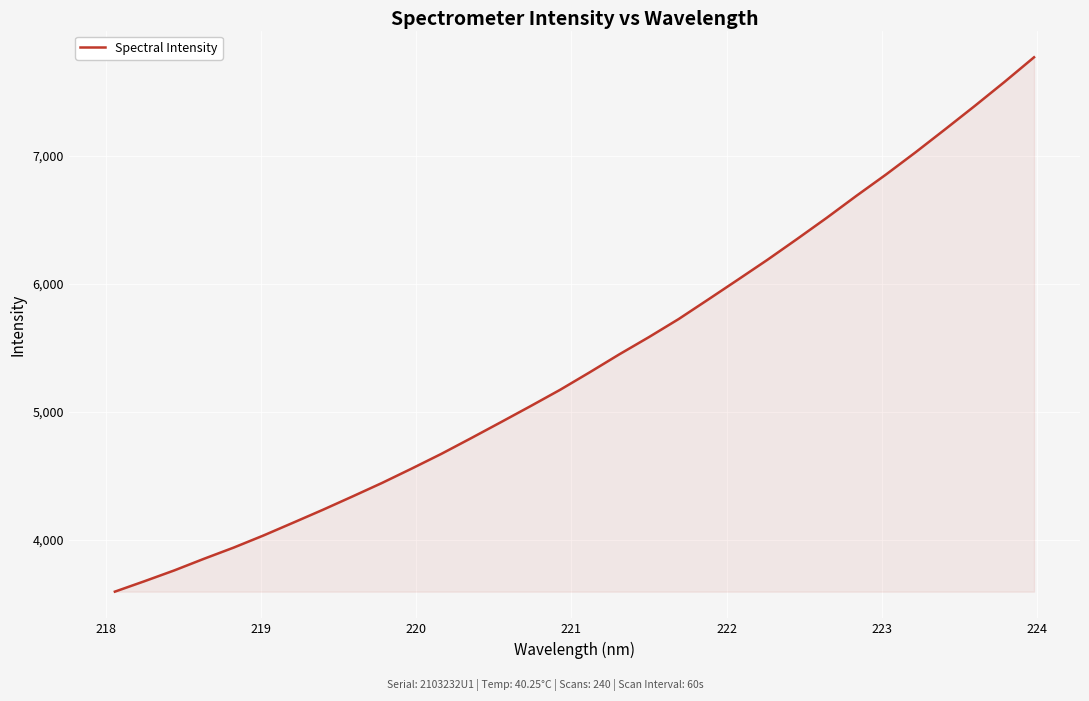

Reading right to left, list all the values displayed in this chart.

7773.2	7580.0	7392.8	7210.1	7029.9	6855.7	6688.7	6517.0	6351.2	6188.7	6032.5	5877.8	5724.3	5583.5	5448.6	5307.8	5170.7	5042.6	4917.0	4792.4	4670.1	4554.8	4442.5	4336.3	4231.8	4130.9	4031.0	3936.6	3849.1	3758.2	3674.0	3592.2